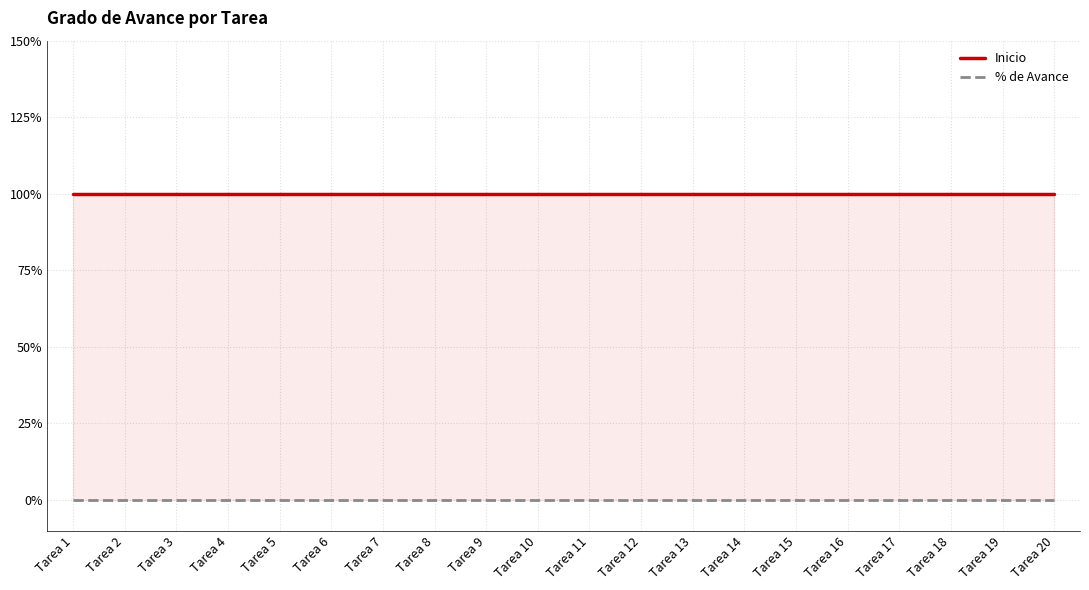

Between Tarea 10 and Tarea 16, which is larger?

Tarea 10